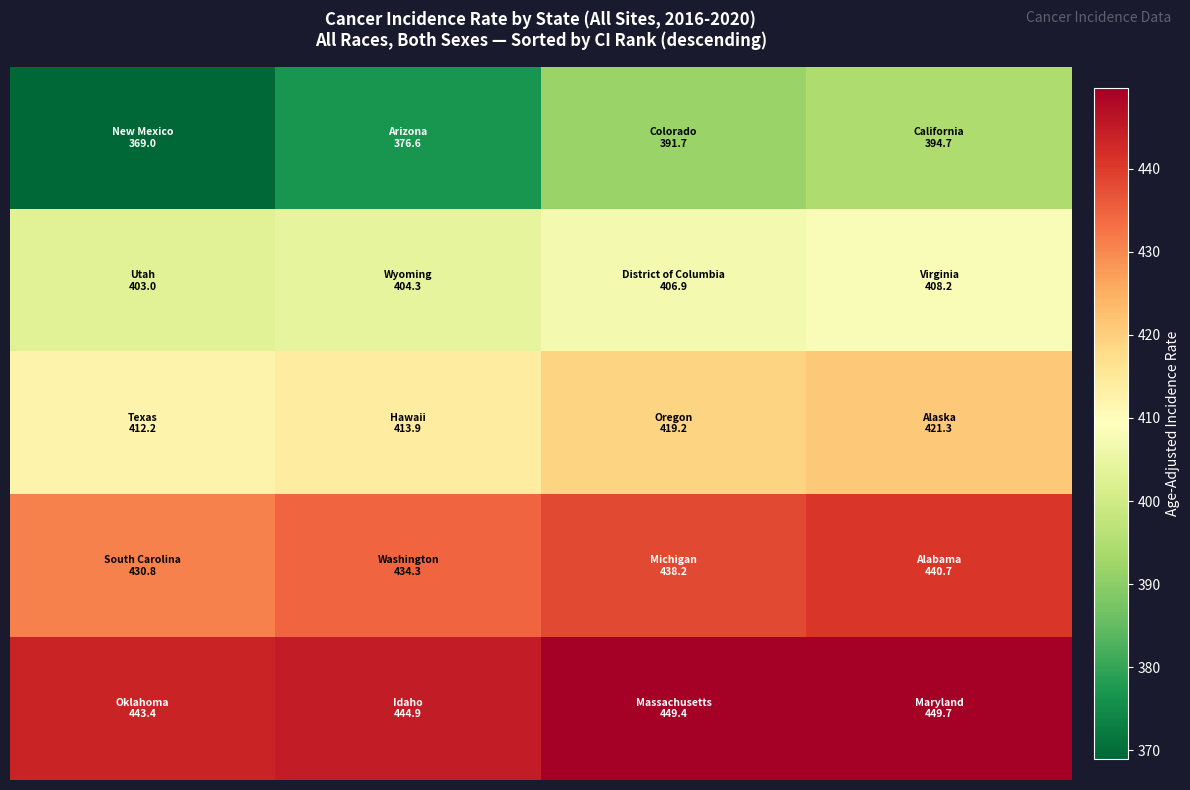

At how many categories does at least one series exceed 413?

4